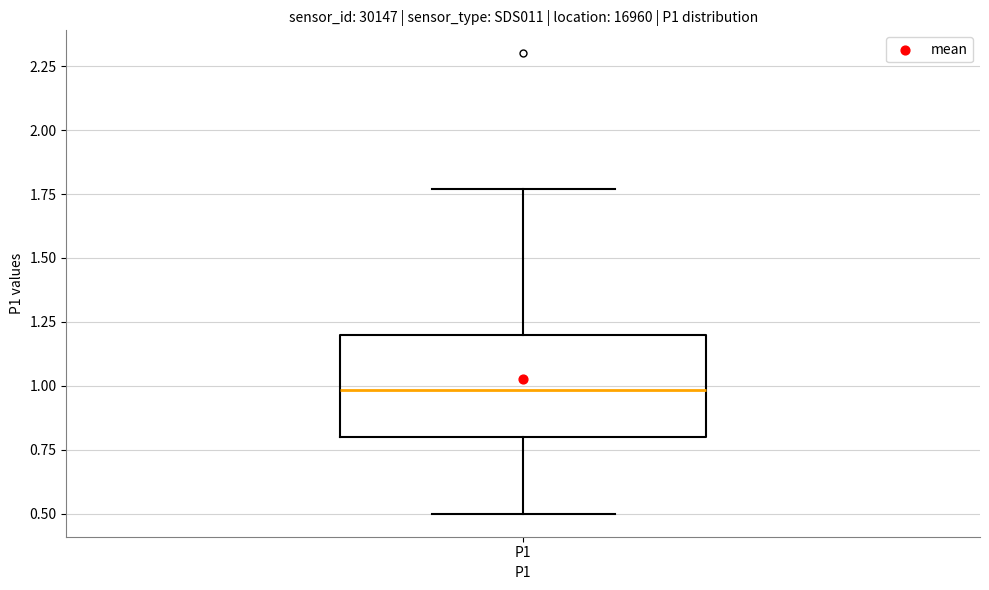

Read this box plot against the y-axis: the position of the median line, the range covered by the box, and the ends of both whiskers. The values are not printed on the chart, so give them approximately, as read against the axis.

median 1.00, box 0.80 to 1.20, whiskers 0.50 to 1.75